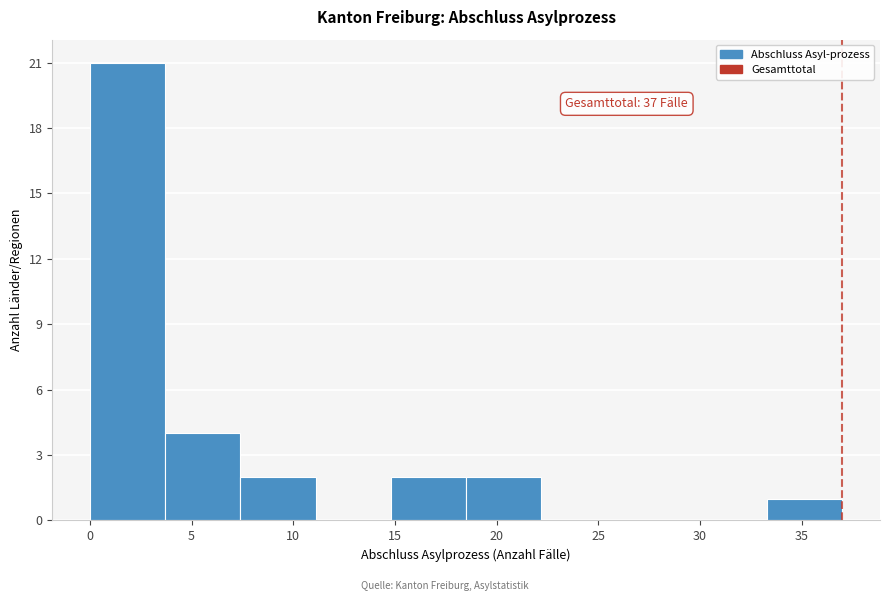

Over which range of the x-axis is the bar tallest?

0.0 to 3.7